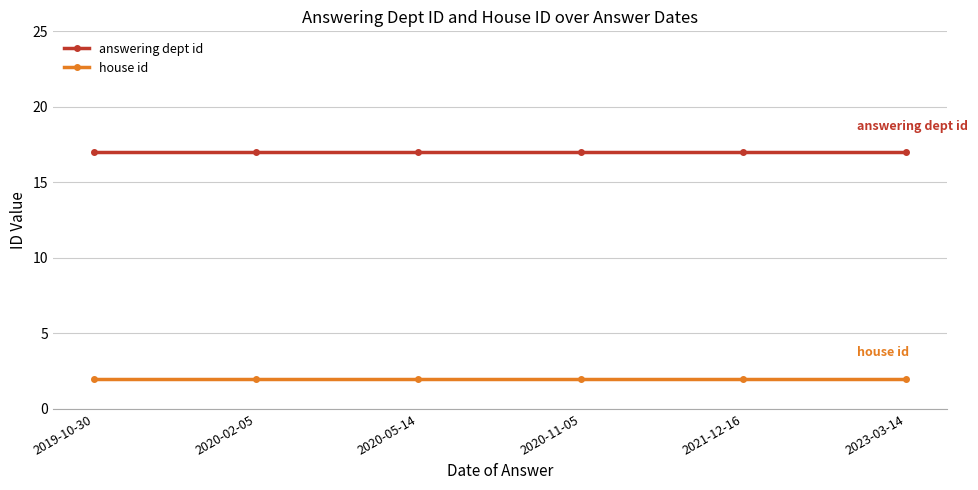

What is the total value across all series at 2020-11-05?

19